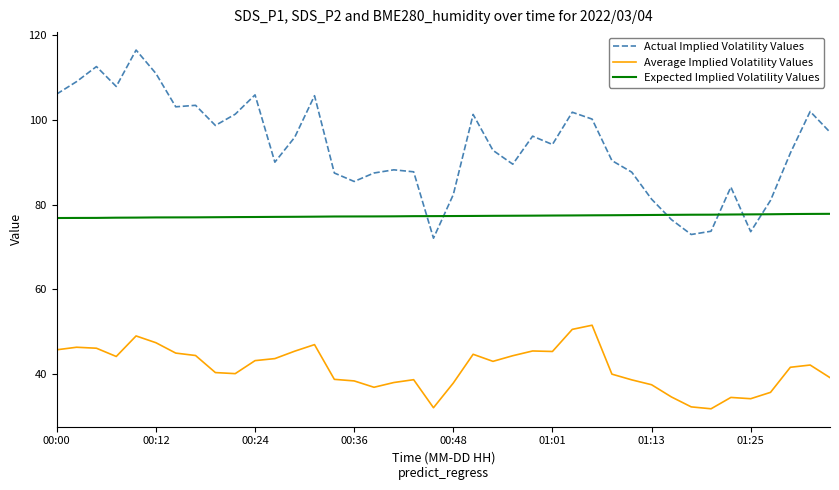

What is the difference between the maximum and minimum values in the Actual Implied Volatility Values series?

44.4